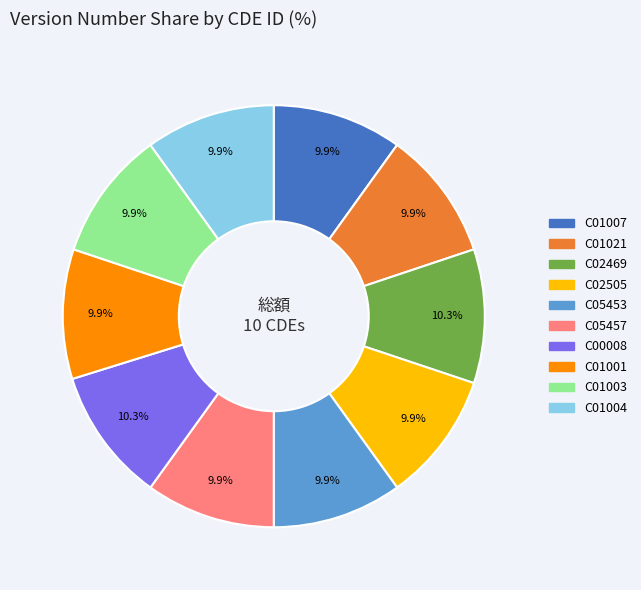

Count the number of slices in the pie.

10